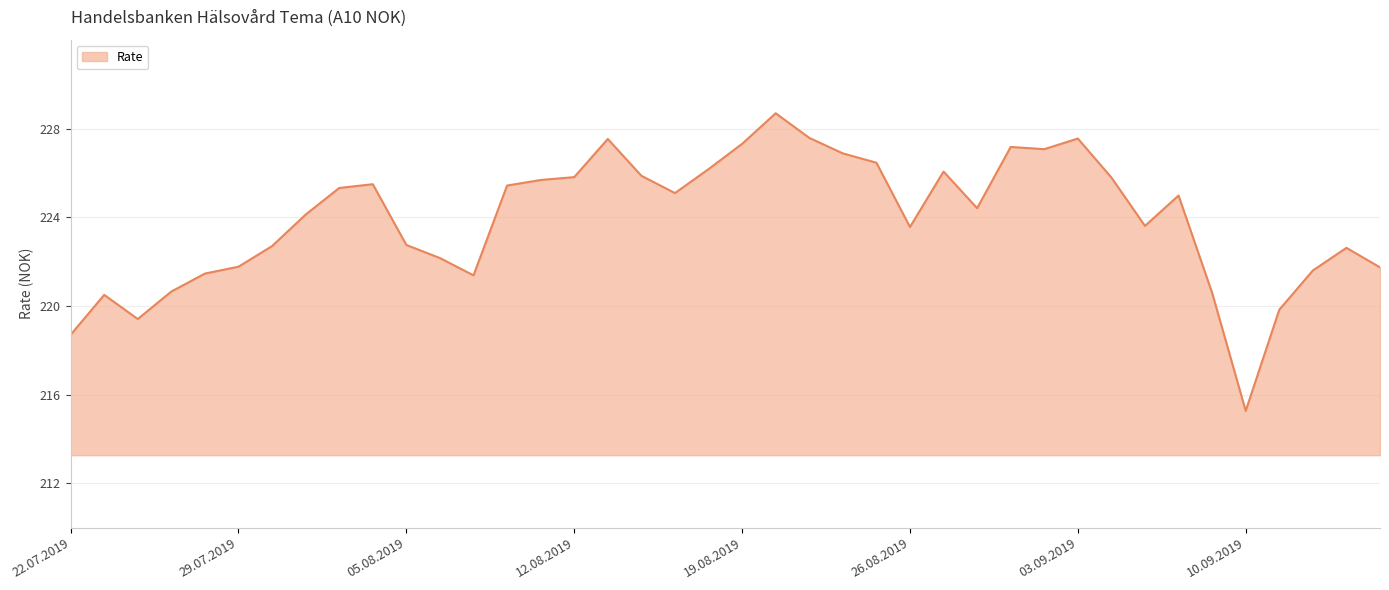

What is the greatest value displayed?

228.7